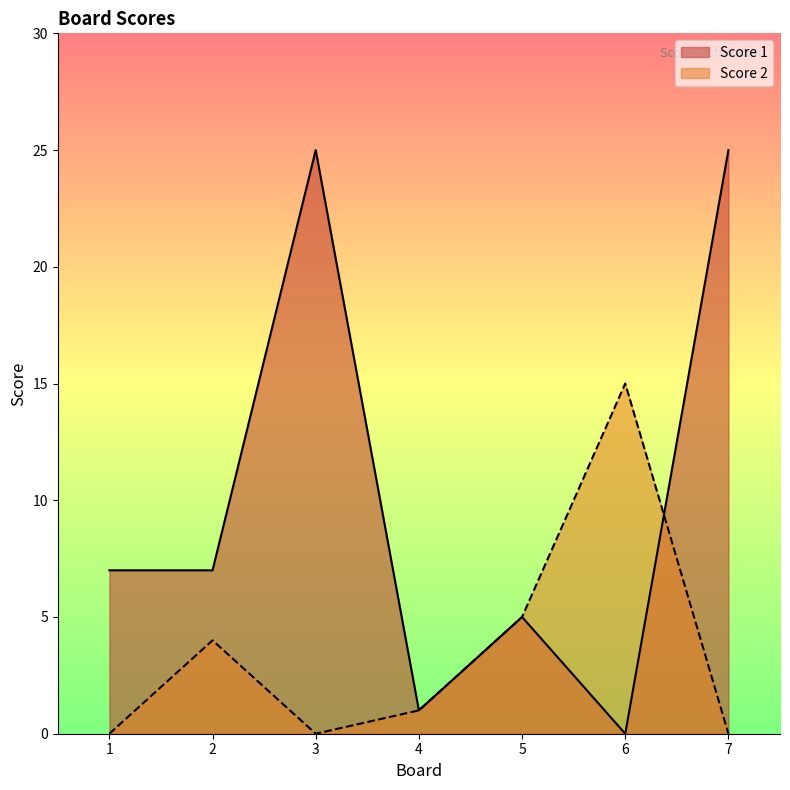

What is the value of the Score 1 point at the 4th from the left?

1